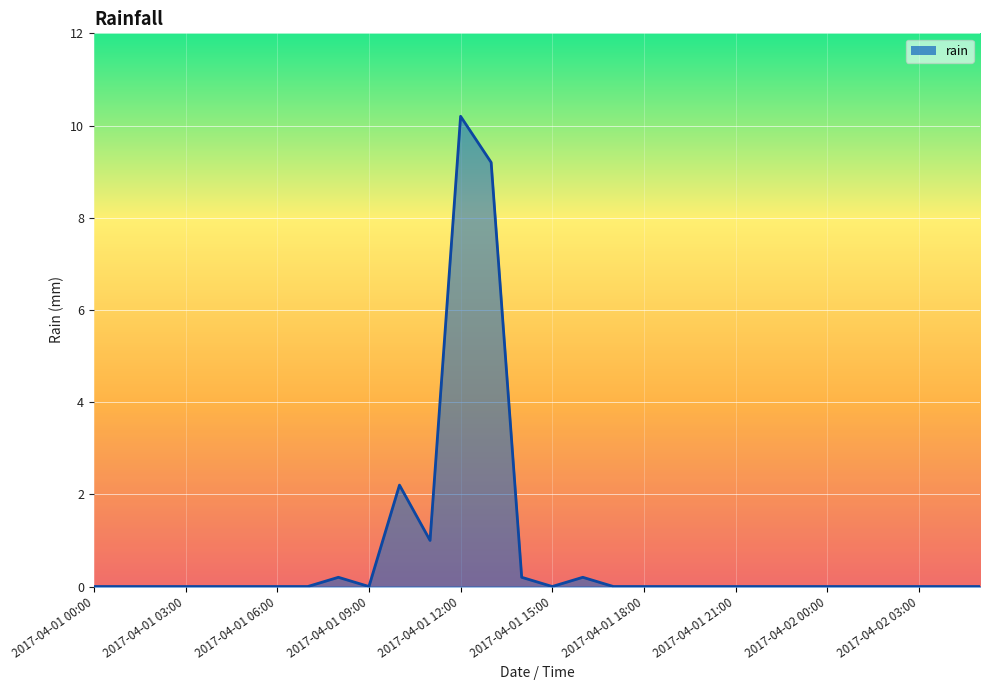

What is the greatest value displayed?

10.2